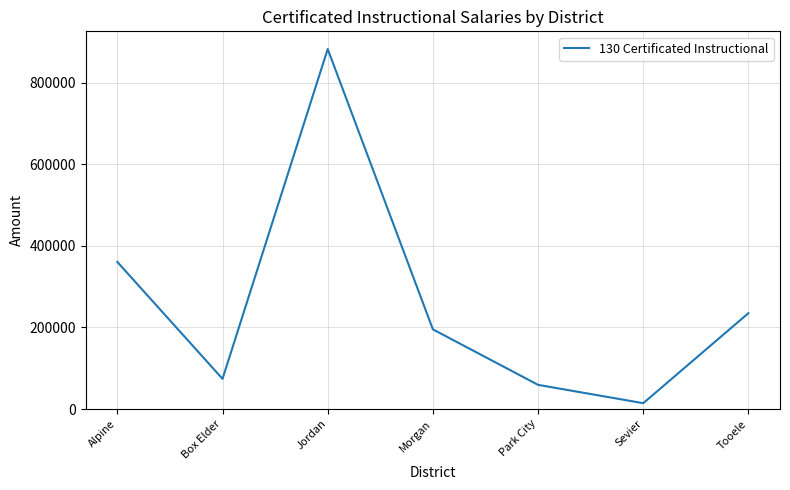

Reading left to right, list all the values displayed in this chart.

Alpine=360677.0	Box Elder=74010.6	Jordan=882864.1	Morgan=195330.1	Park City=59218.0	Sevier=14268.0	Tooele=235100.0